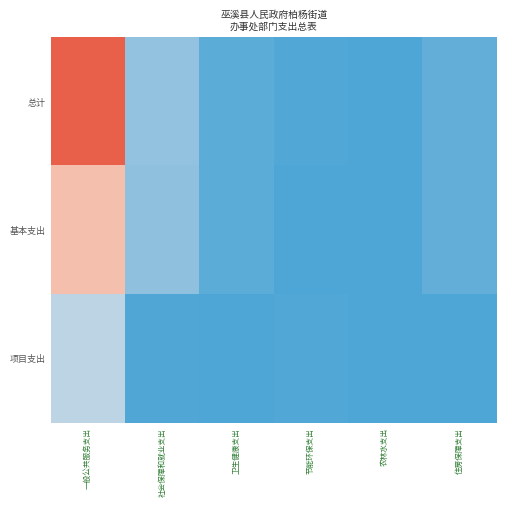

Reading left to right, what are all the values shown in this chart?

总计: 一般公共服务支出=818.3	社会保障和就业支出=150.1	卫生健康支出=34.8	节能环保支出=11.8	农林水支出=3.2	住房保障支出=46.5
基本支出: 一般公共服务支出=570.0	社会保障和就业支出=143.3	卫生健康支出=34.8	节能环保支出=0.0	农林水支出=0.0	住房保障支出=46.5
项目支出: 一般公共服务支出=248.3	社会保障和就业支出=6.8	卫生健康支出=0.0	节能环保支出=11.8	农林水支出=3.2	住房保障支出=0.0